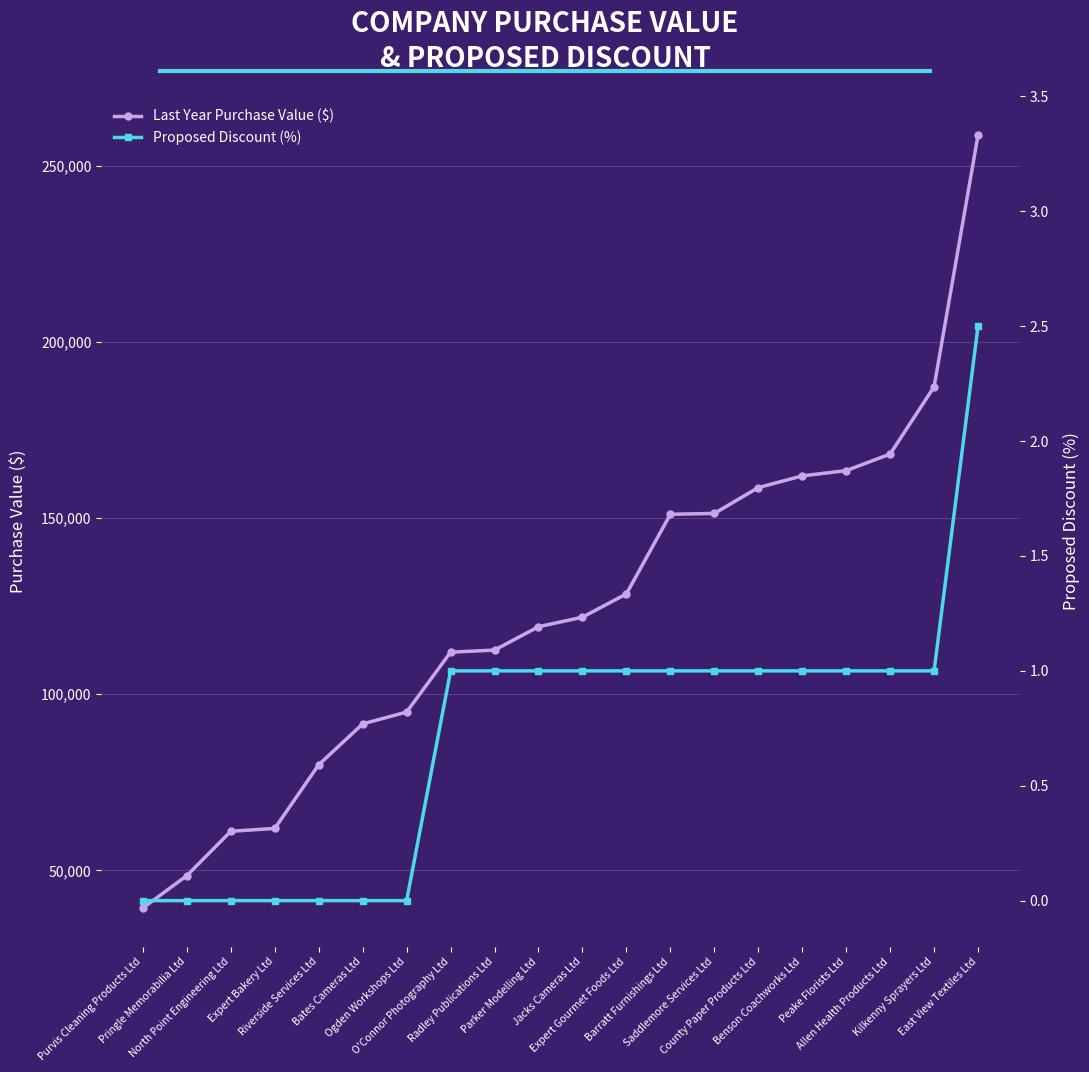

What position from the left is Parker Modelling Ltd?

10